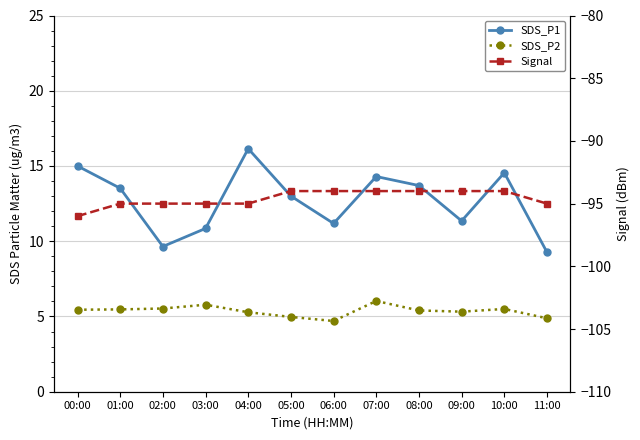

How many lines are shown in the chart?

3